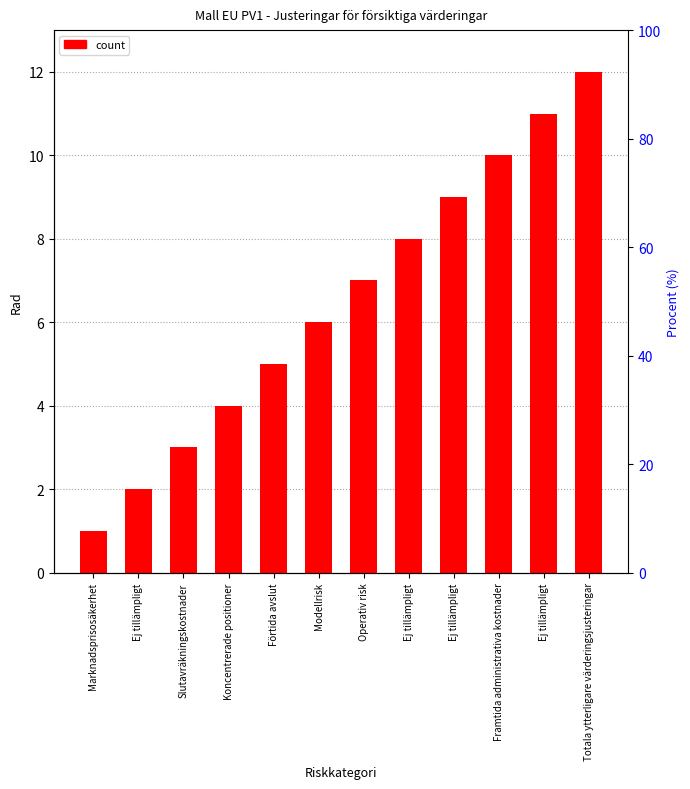

Approximately how many times larger is the value at Ej tillämpligt compared to Förtida avslut?

1.8